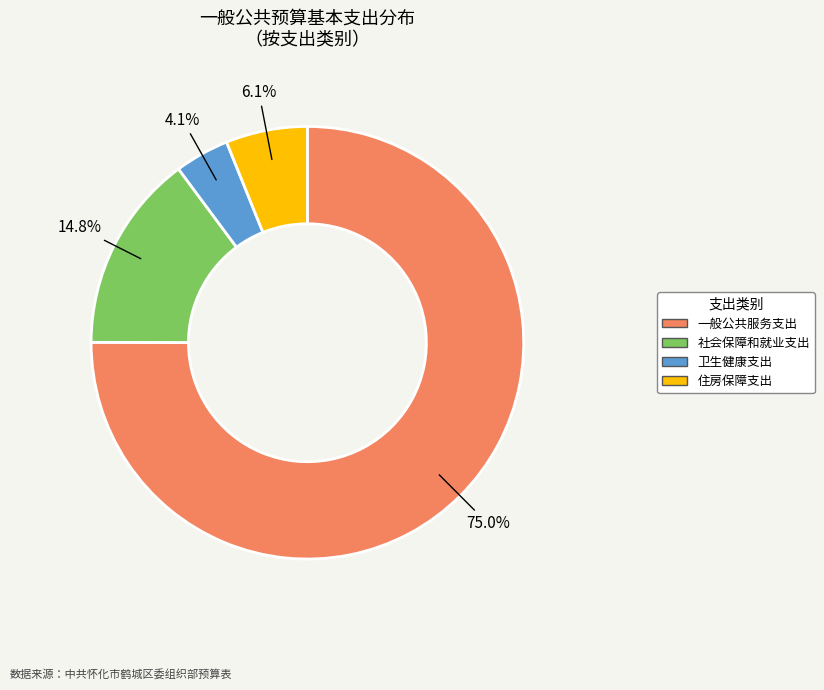

To the nearest percent, what is the combined percentage of 卫生健康支出 and 一般公共服务支出?

79%